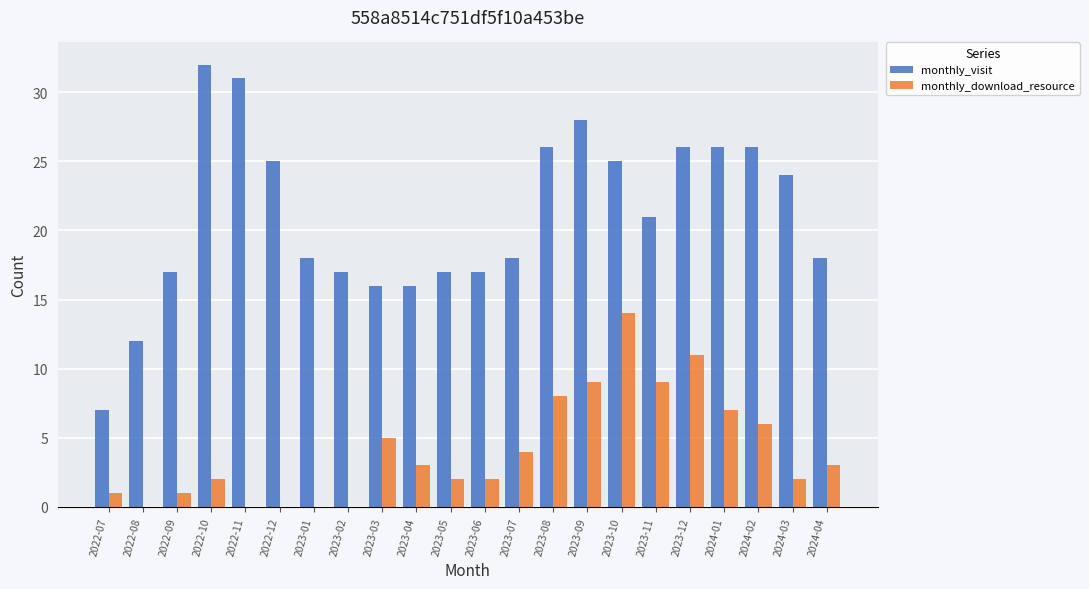

The value of monthly_visit at 2024-03 is 37. True or false?

False